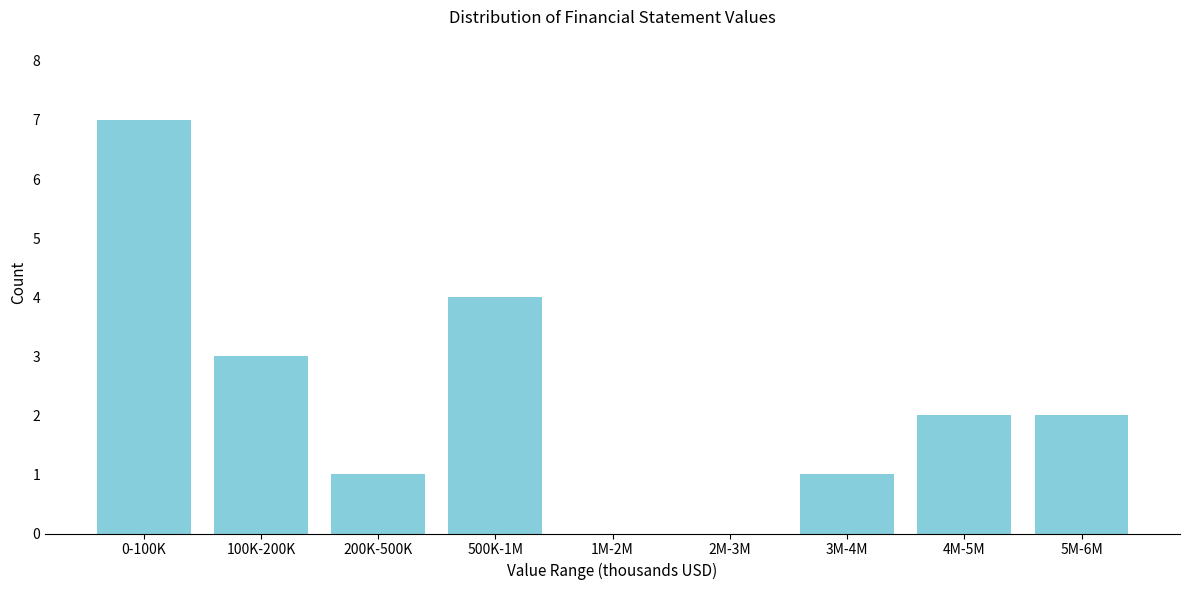

Reading left to right, list all the values displayed in this chart.

0-100K=7	100K-200K=3	200K-500K=1	500K-1M=4	1M-2M=0	2M-3M=0	3M-4M=1	4M-5M=2	5M-6M=2